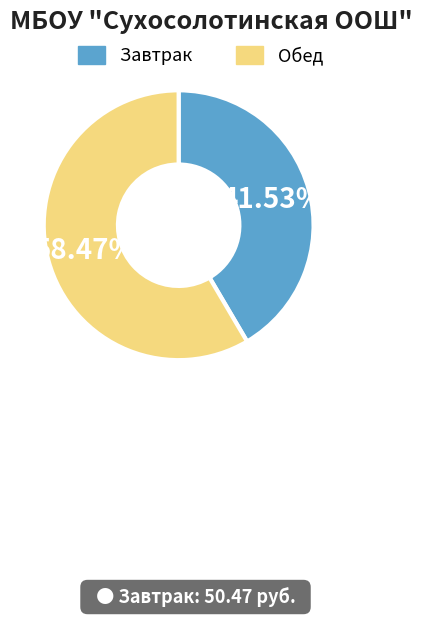

To the nearest percent, what is the average slice percentage?

50%